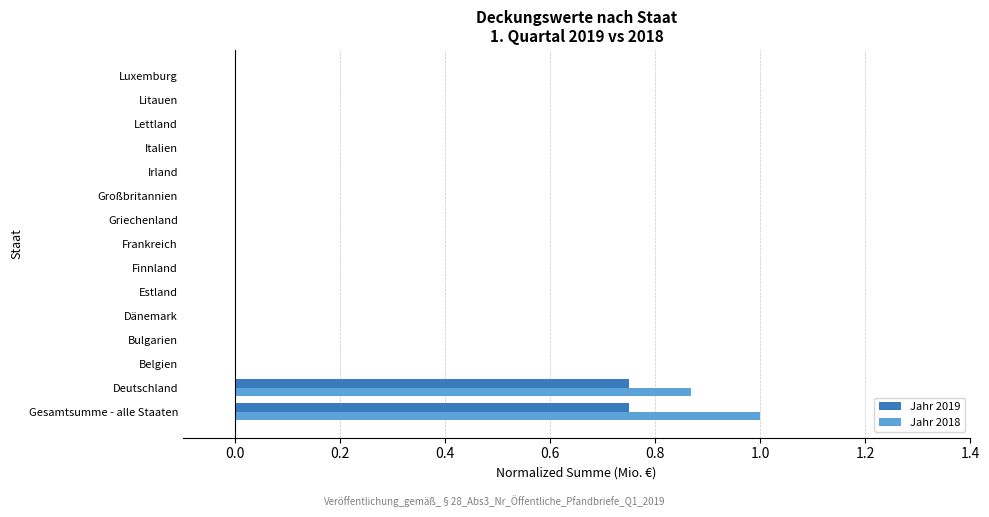

What is the sum of all Jahr 2019 values?

1.5